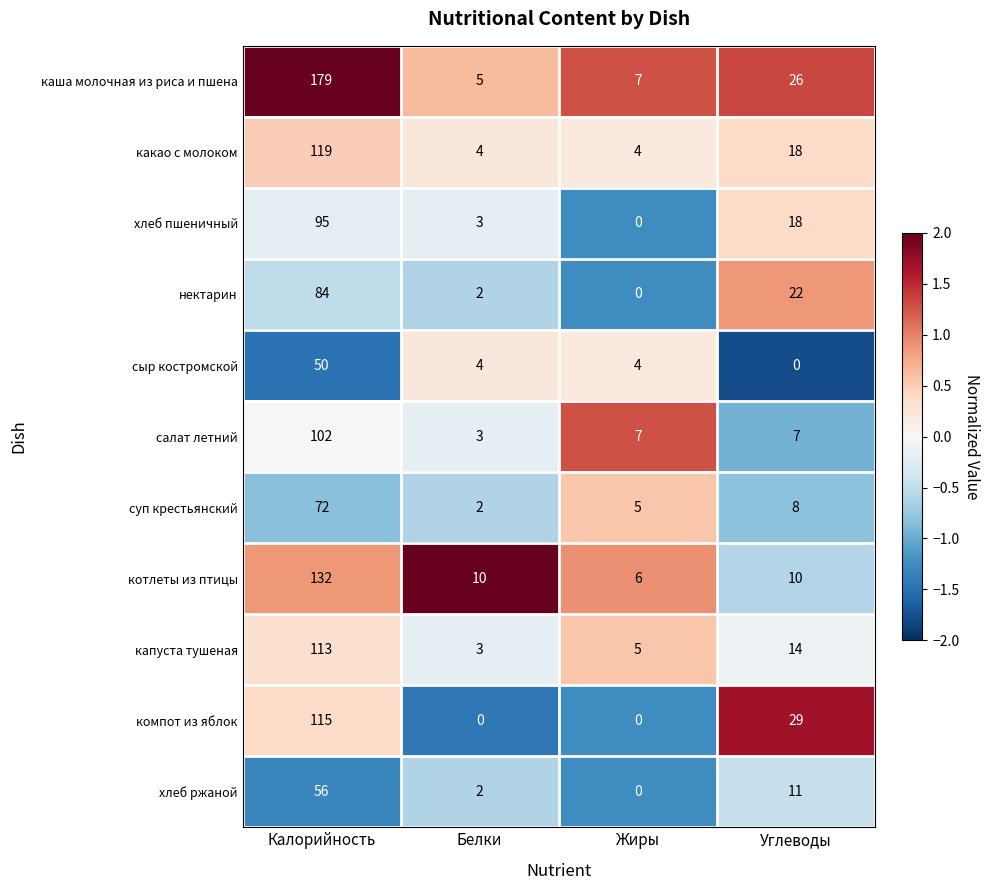

List the series in order of their peak value, lowest first.

сыр костромской, хлеб ржаной, суп крестьянский, нектарин, хлеб пшеничный, салат летний, капуста тушеная, компот из яблок, какао с молоком, котлеты из птицы, каша молочная из риса и пшена